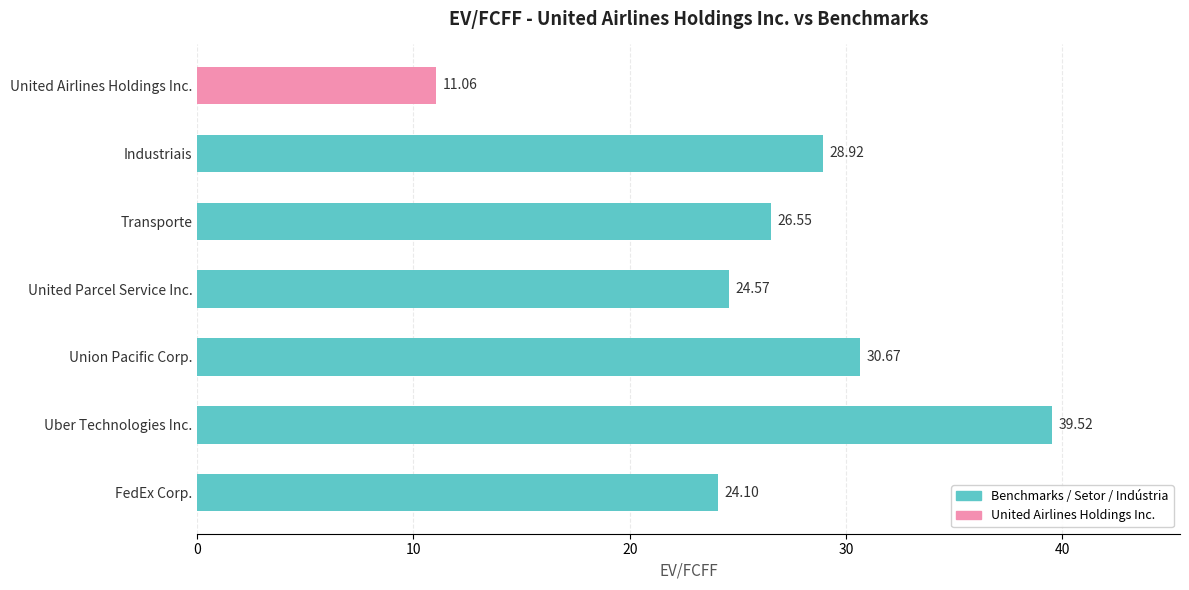

How many values exceed 26?

4